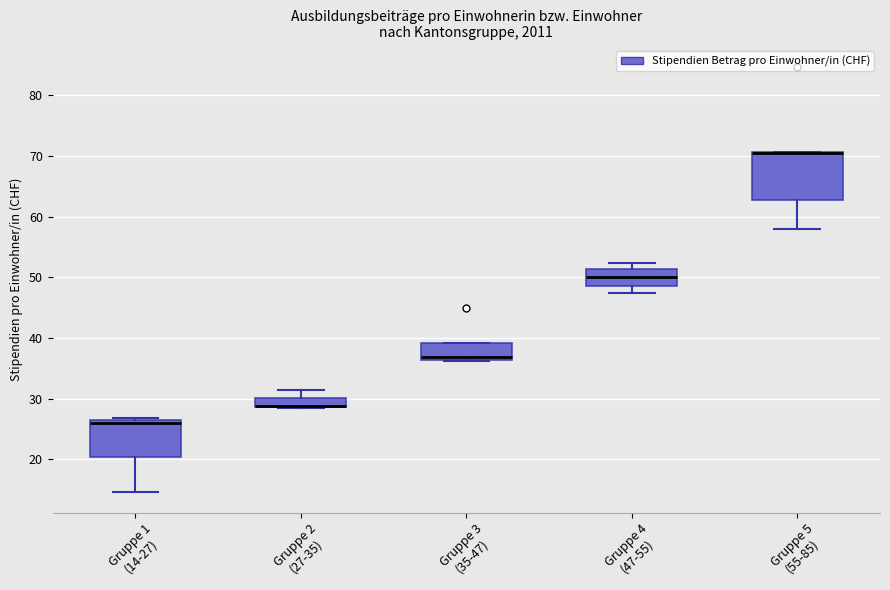

Where is the lower edge of the box for Gruppe 5 (55-85) on the y-axis? The values are not printed on the chart, so give them approximately, as read against the axis.

63